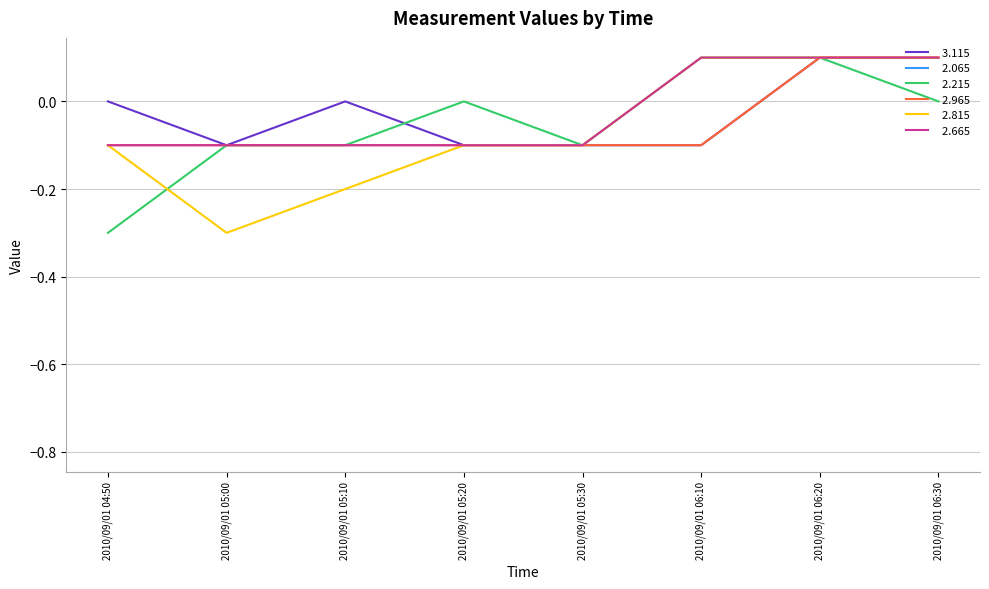

The value of   2.965 at 2010/09/01 05:10 is -0.1. True or false?

False